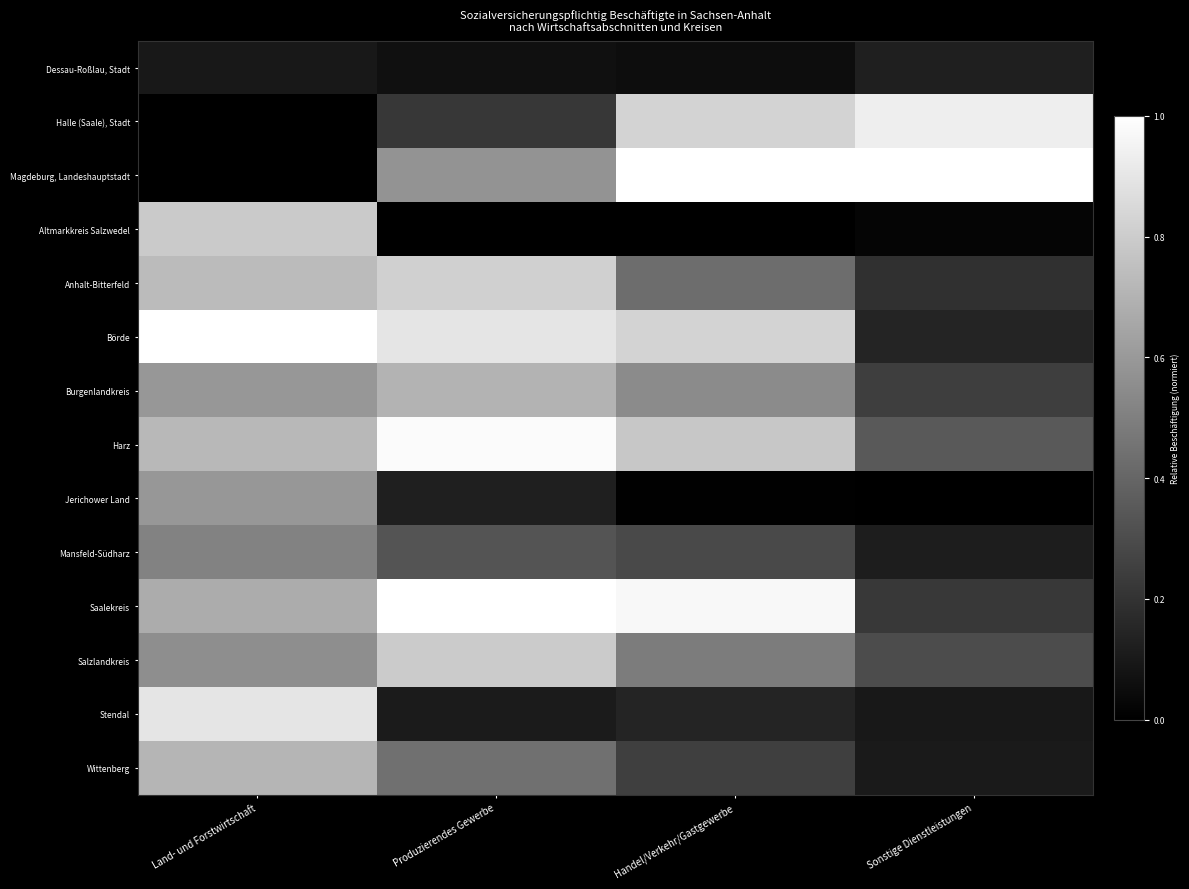

What is the total value across all series at Handel/Verkehr/Gastgewerbe?

6.6